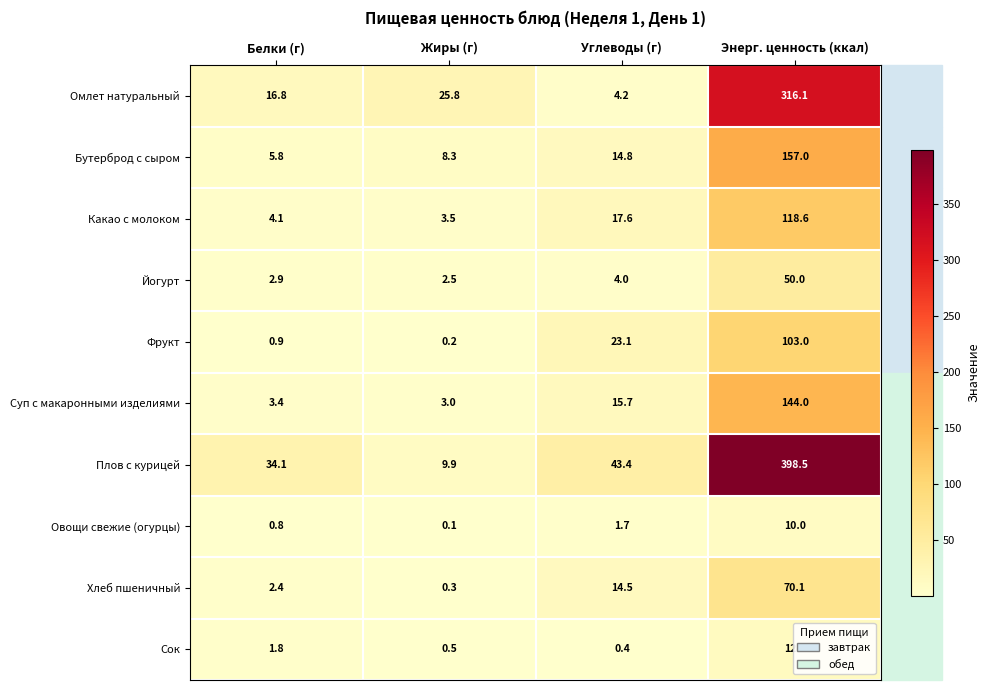

Count the number of data series in this chart.

10